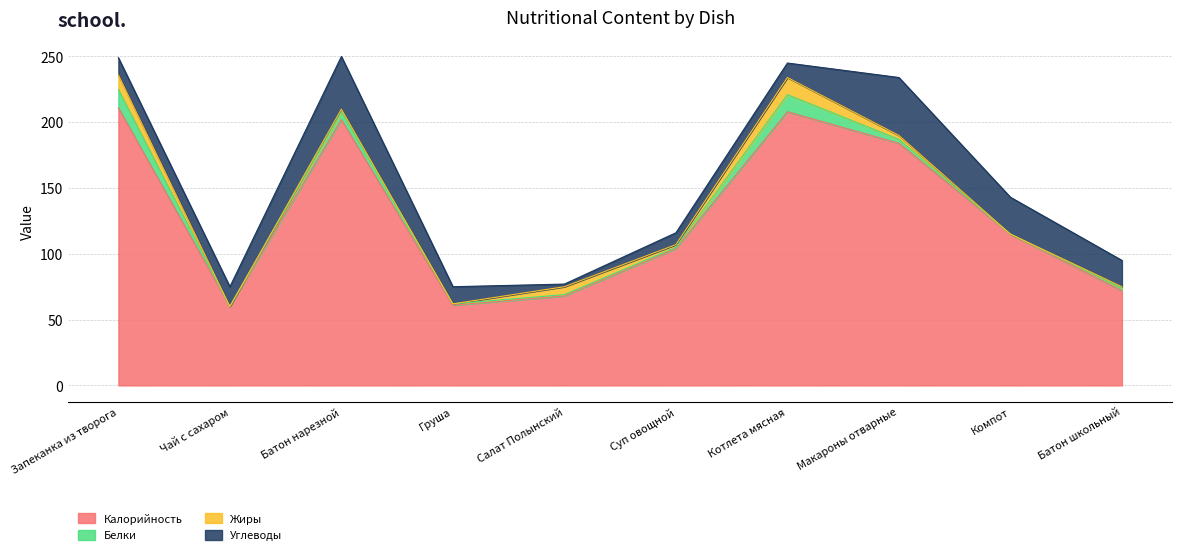

True or false: Калорийность has a value of 115 at Компот.

True